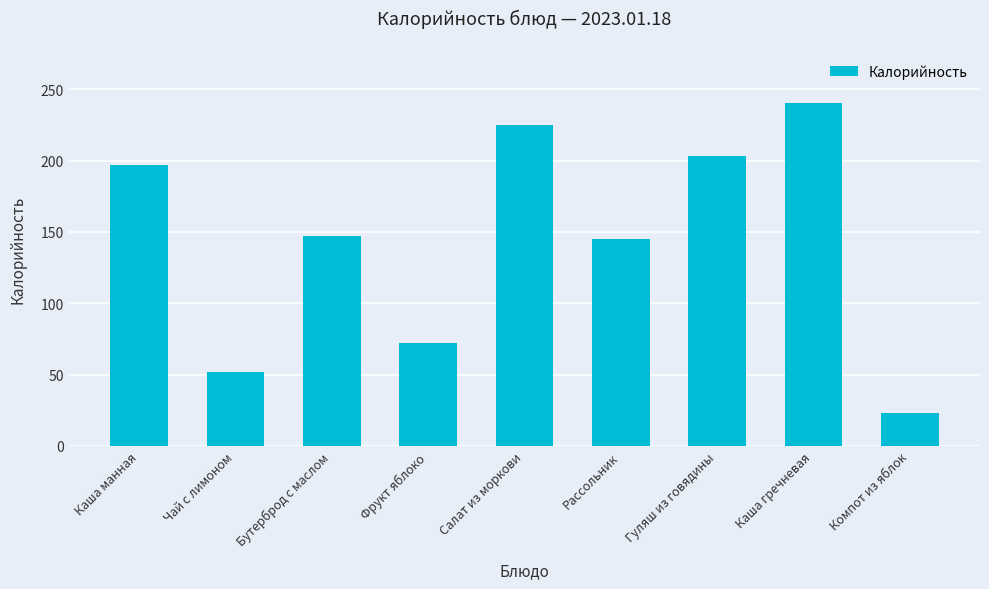

Reading left to right, what are all the values shown in this chart?

197	52	147	72	225	145	203	240	23